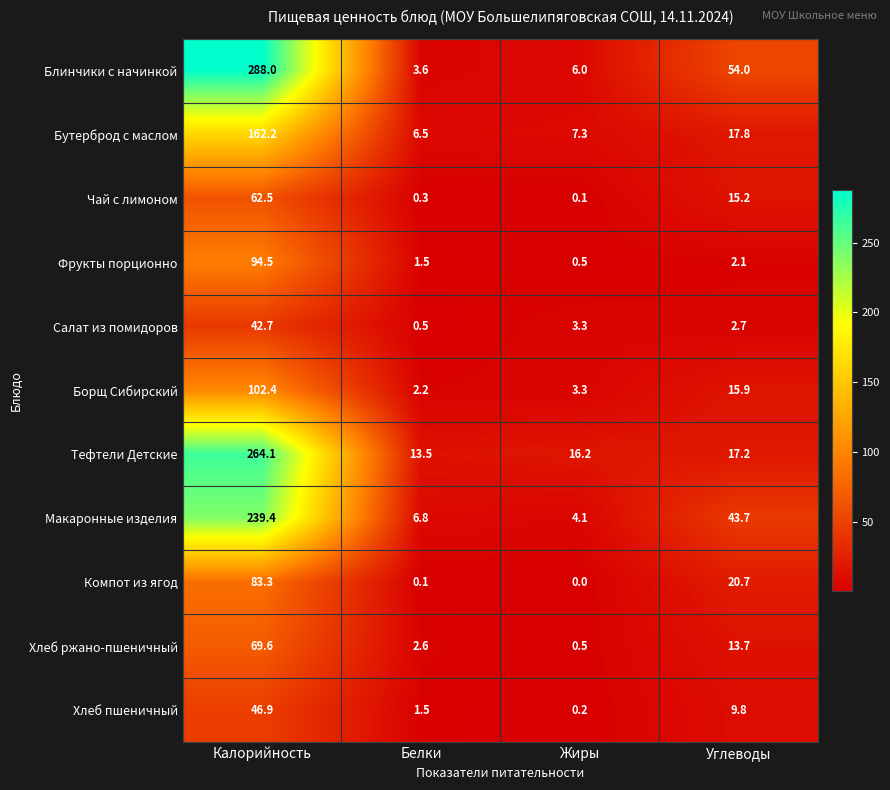

What is the total value across all series at Жиры?

41.5